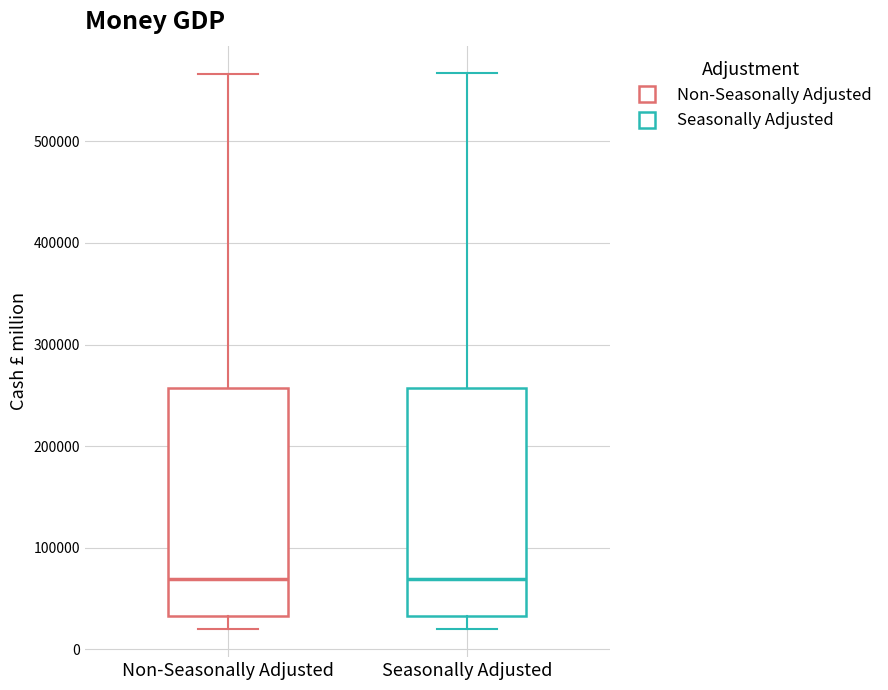

Reading left to right, transcribe this box plot: for each box, give where its median line is, the range the box spans, and where its two whiskers end, as read against the y-axis. The values are not printed on the chart, so give them approximately, as read against the axis.

Non-Seasonally Adjusted: median 70000, box 30000 to 260000, whiskers 20000 to 570000
Seasonally Adjusted: median 70000, box 30000 to 260000, whiskers 20000 to 570000